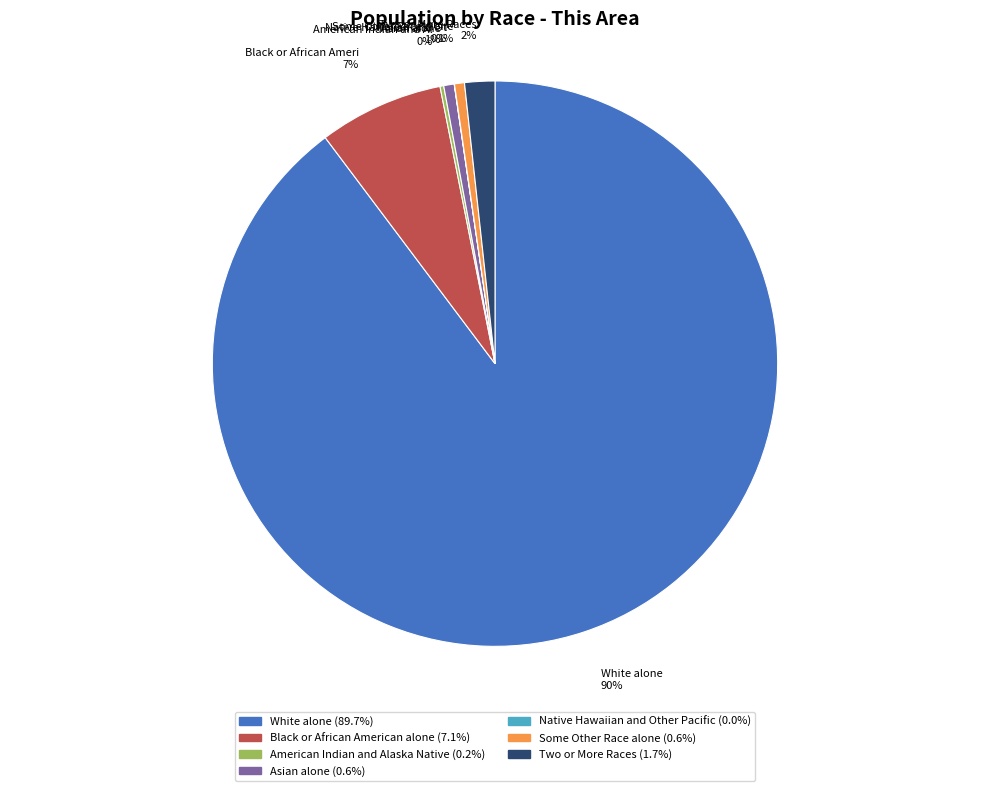

Is there a majority slice in this chart?

Yes